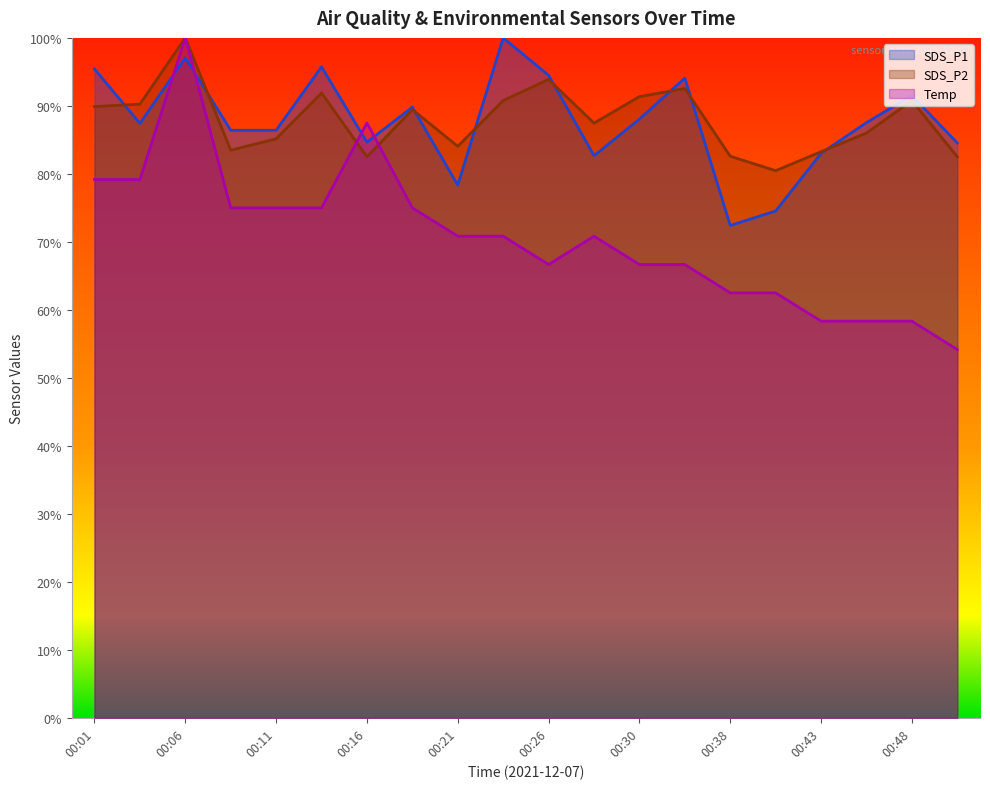

In SDS_P1, how many points are higher than both neighbors (excluding endpoints)?

6